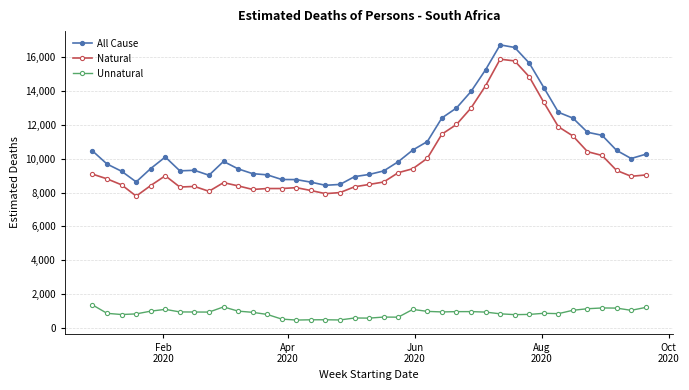

How many distinct data groups are displayed?

3